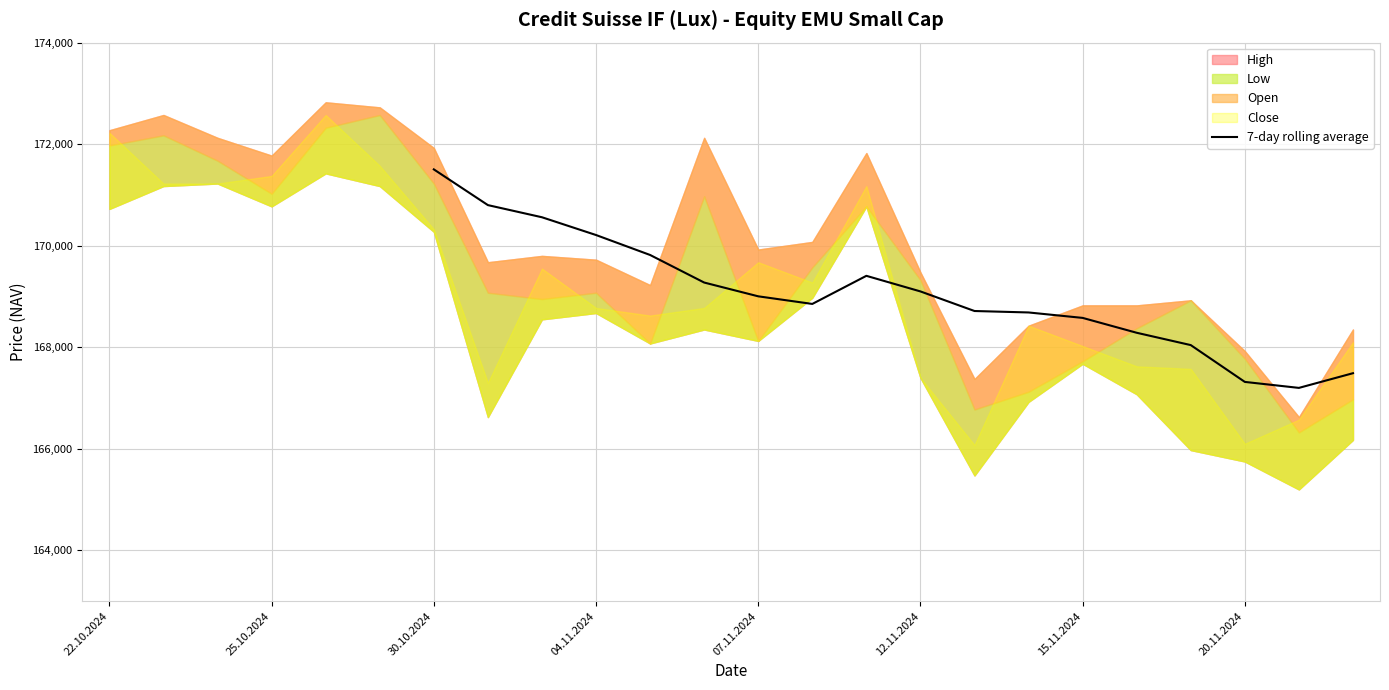

Which category has the highest value in the 7-day rolling average series?

30.10.2024